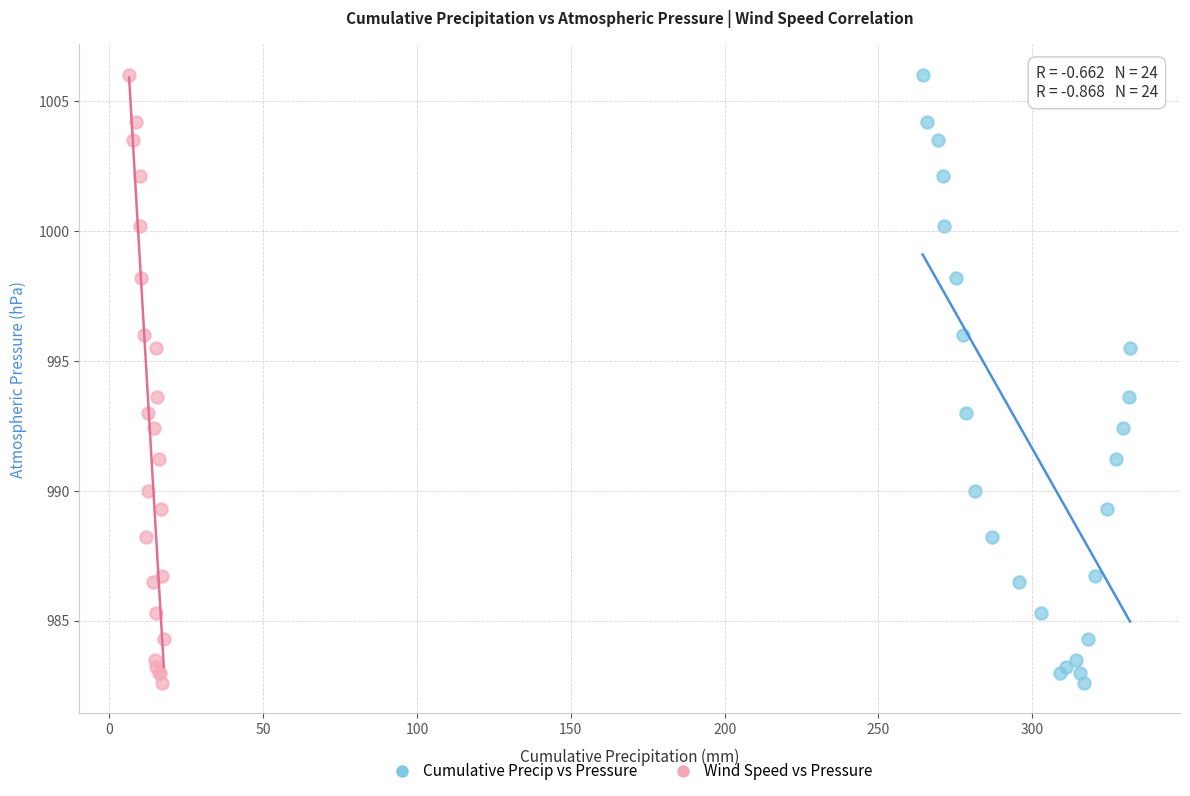

What are all the series names shown in the legend?

Cumulative Precip vs Pressure, Wind Speed vs Pressure